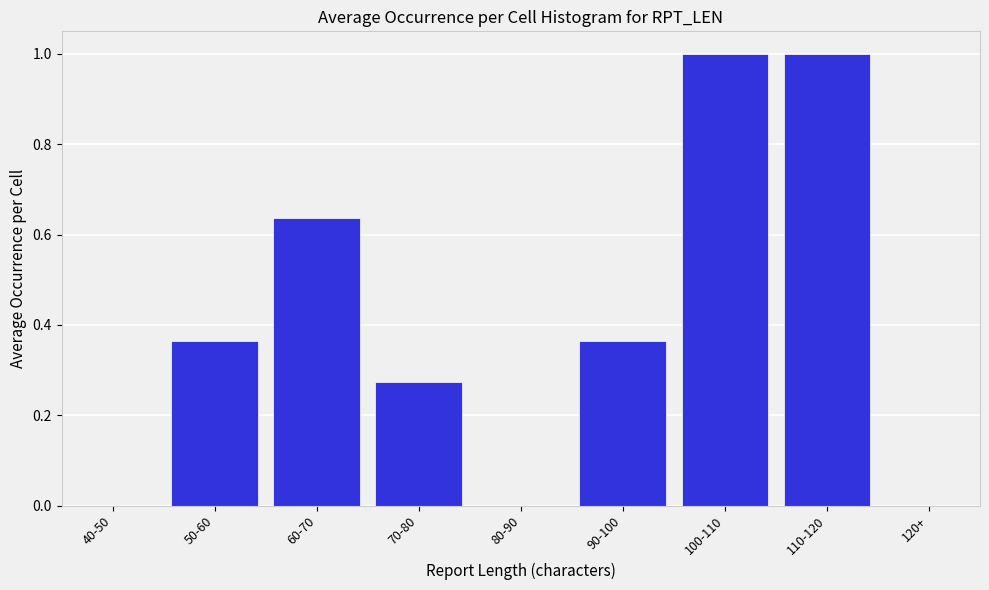

True or false: the data shows 0.3 at 60-70.

False